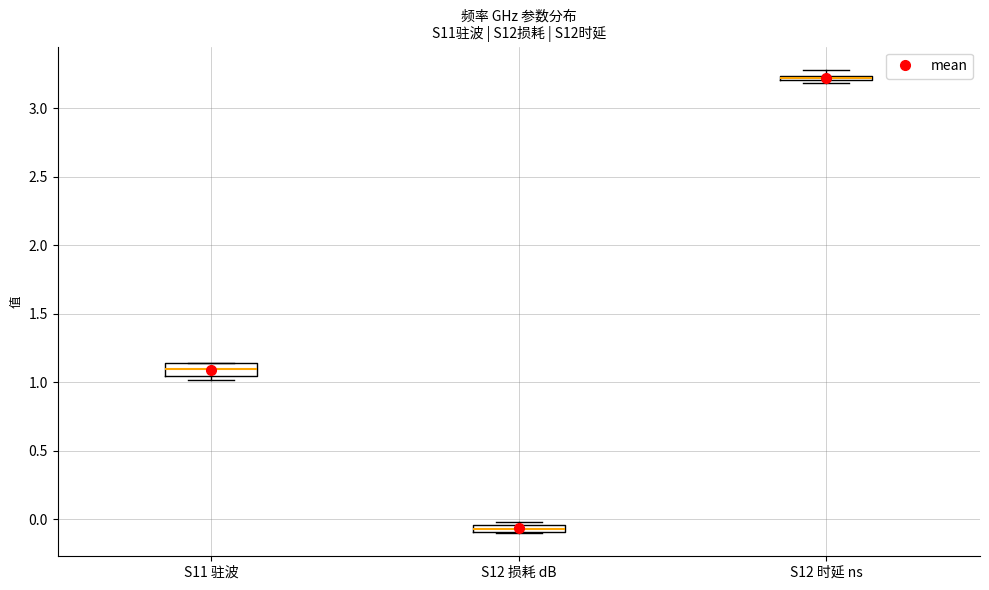

Where is the lower edge of the box for S12 损耗 dB on the y-axis? The values are not printed on the chart, so give them approximately, as read against the axis.

-0.10